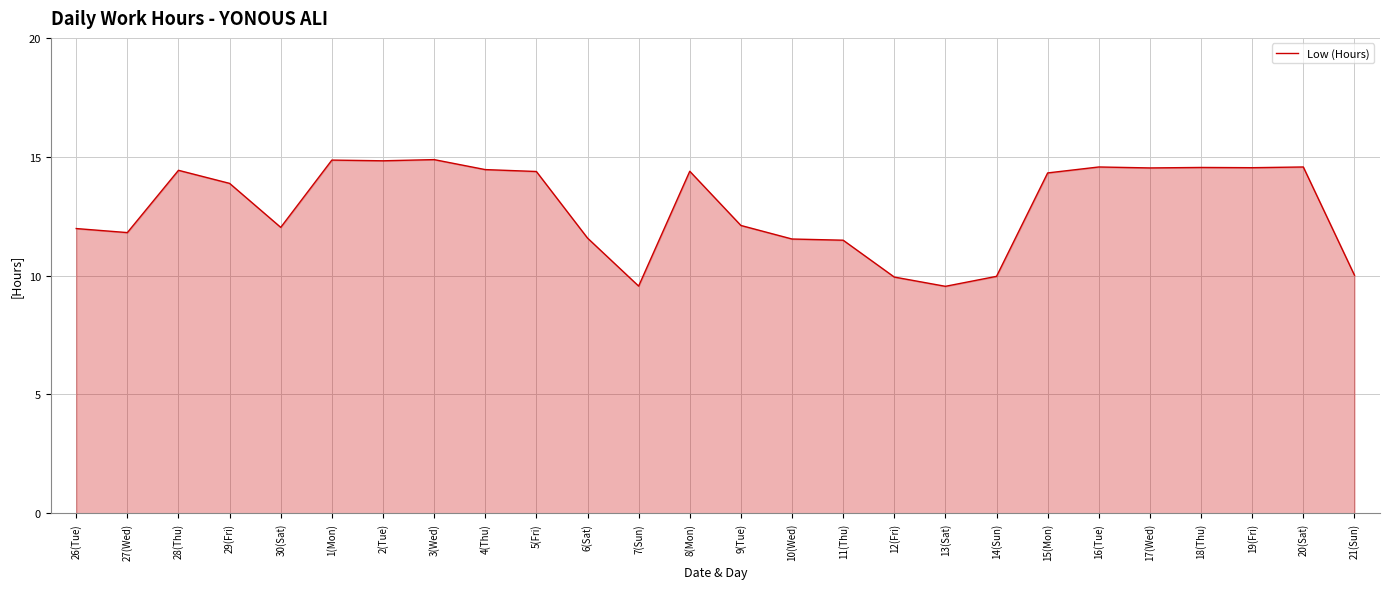

The value at 26(Tue) is 12.0. True or false?

True